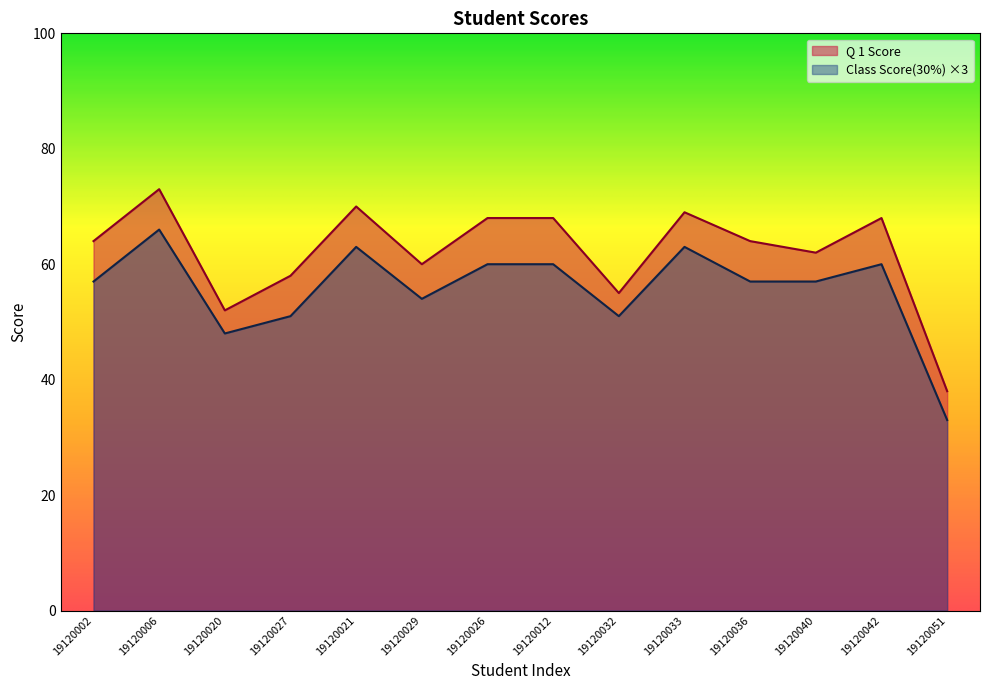

True or false: Q 1 Score and Class Score(30%) intersect in this chart.

False